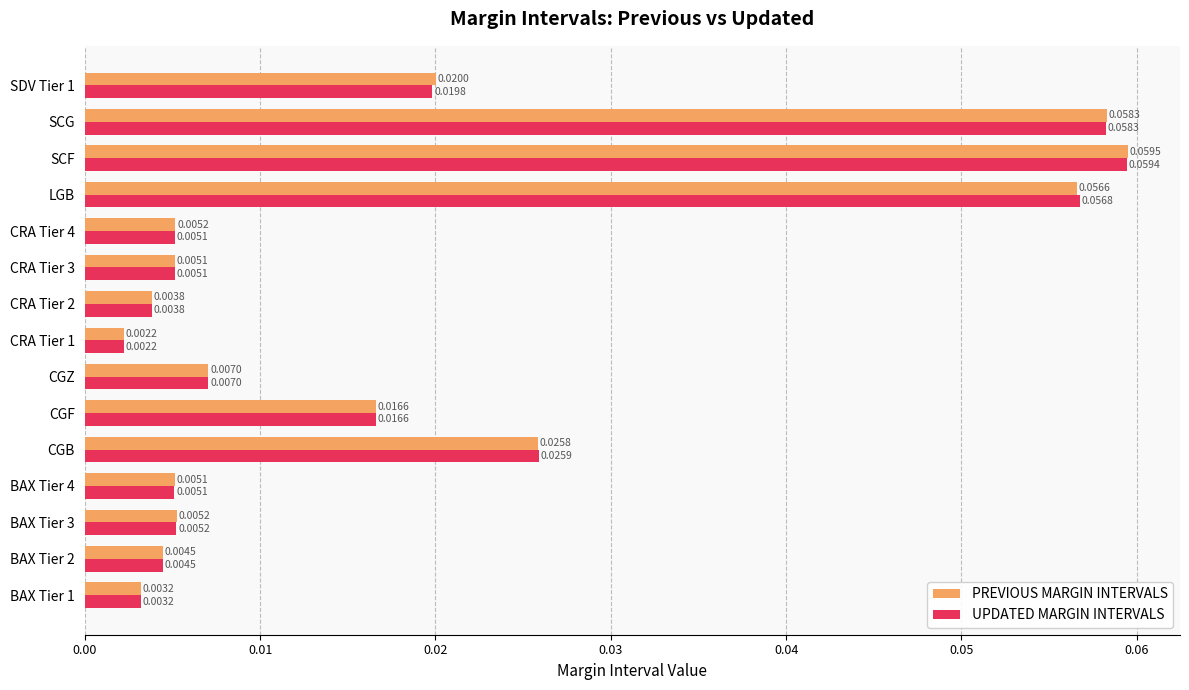

Which category has the highest value across all series?

SCF